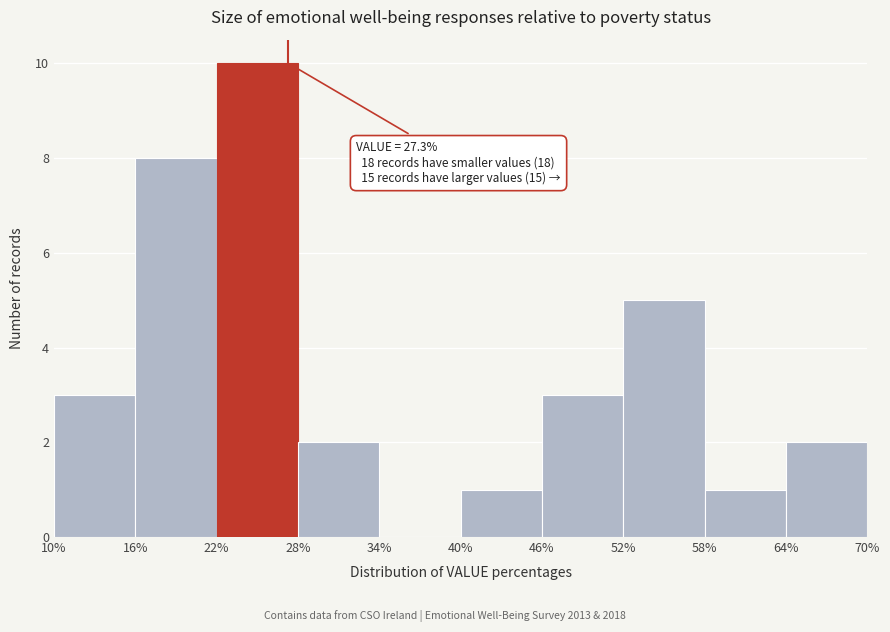

Which range on the x-axis has the tallest bar?

22% to 28%